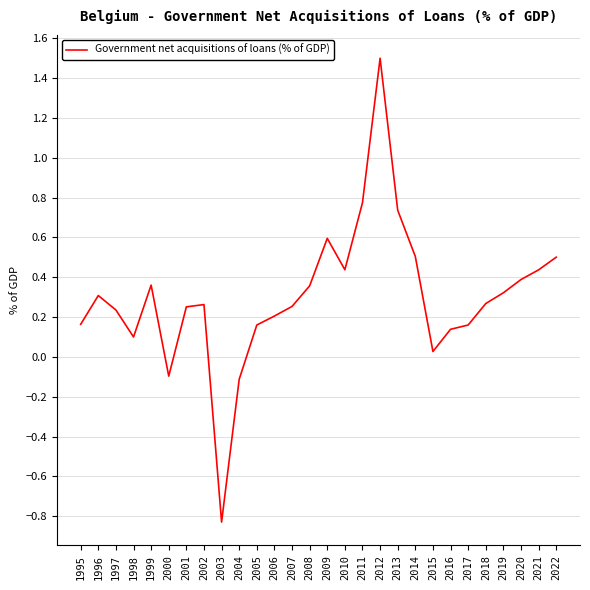

How many lines are shown in the chart?

1